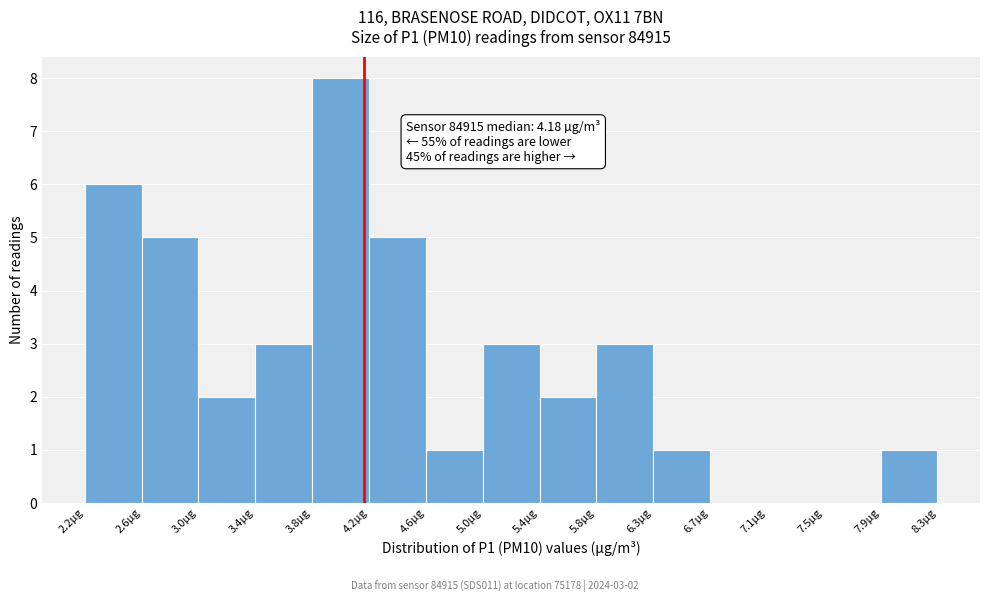

Over which range of the x-axis is the bar tallest?

3.80 to 4.20